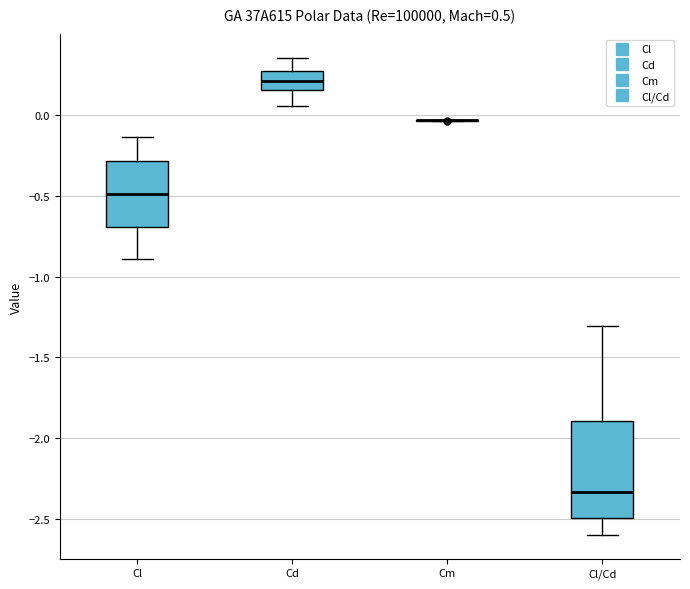

Comparing the boxes themselves (not the whiskers), which one is the tallest?

Cl/Cd